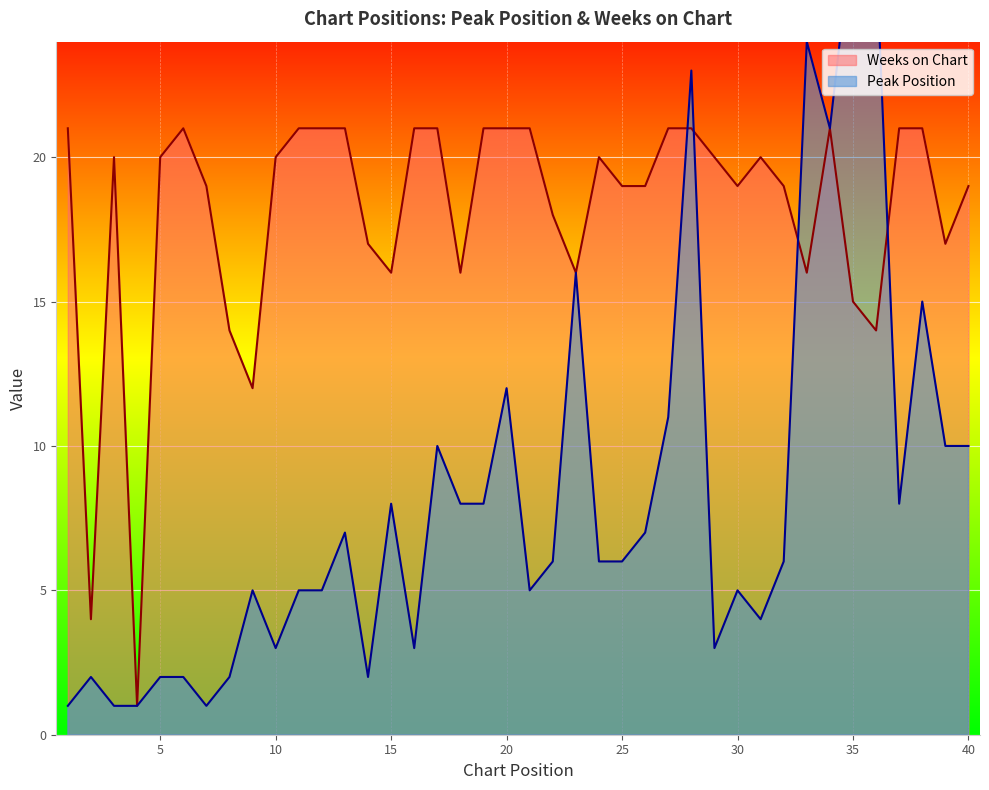

After their last crossing, which series has the higher values: Peak Position or Weeks on Chart?

Weeks on Chart